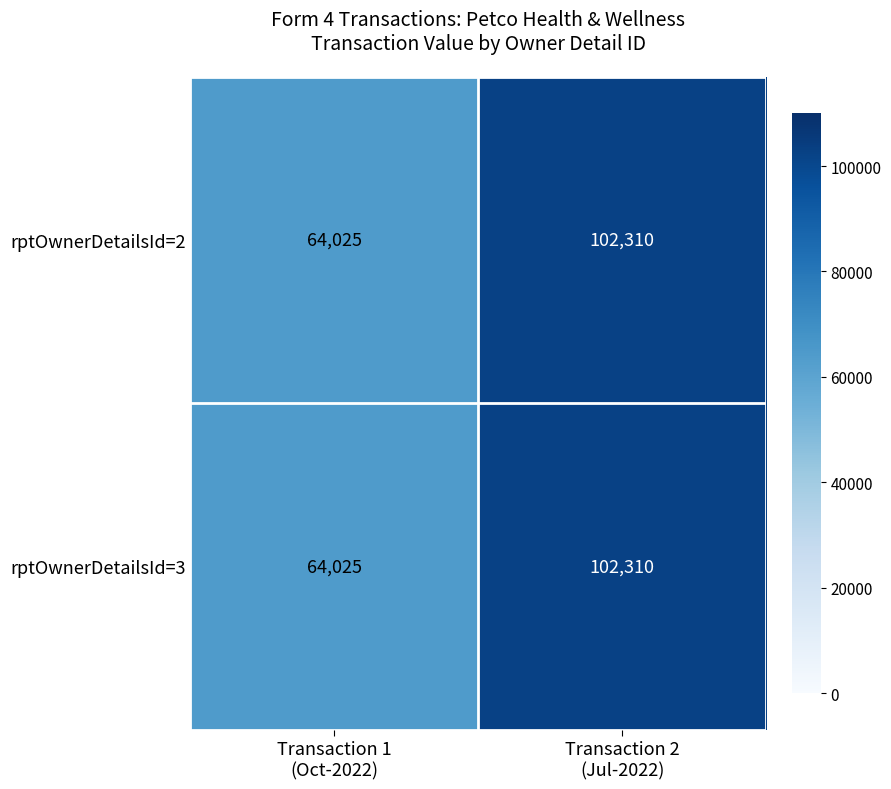

What is the difference between the maximum and minimum values in the rptOwnerDetailsId=3 series?

38285